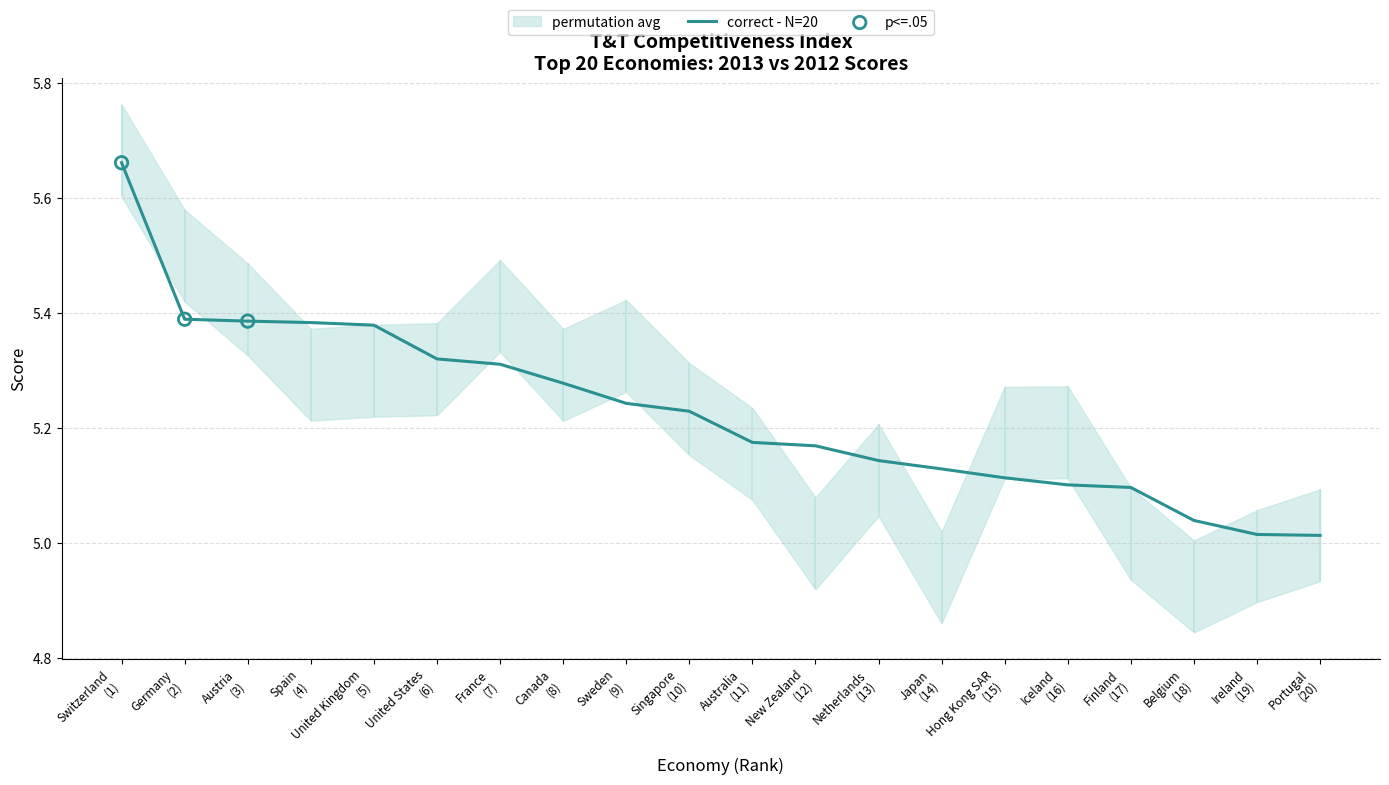

Which has a higher value, Hong Kong SAR (15) or Germany (2)?

Germany (2)